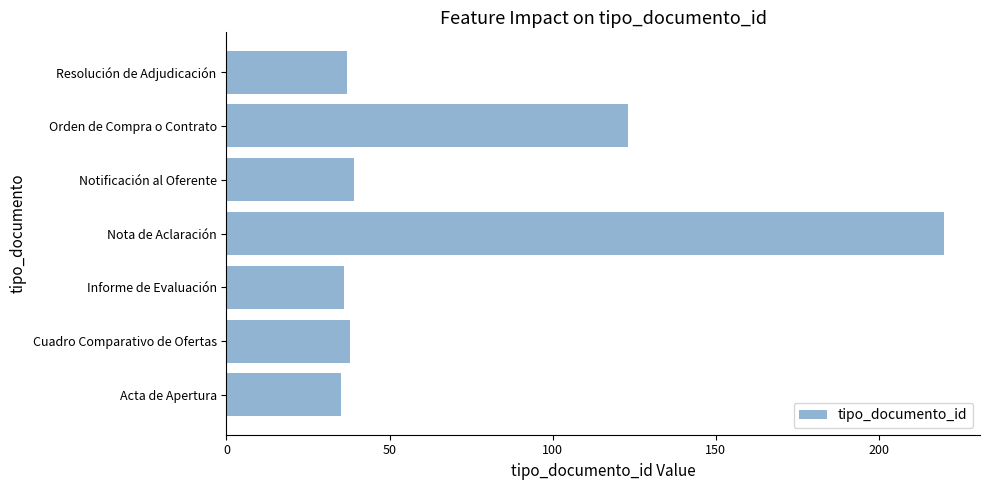

What is the difference between the second highest and second lowest values?

87